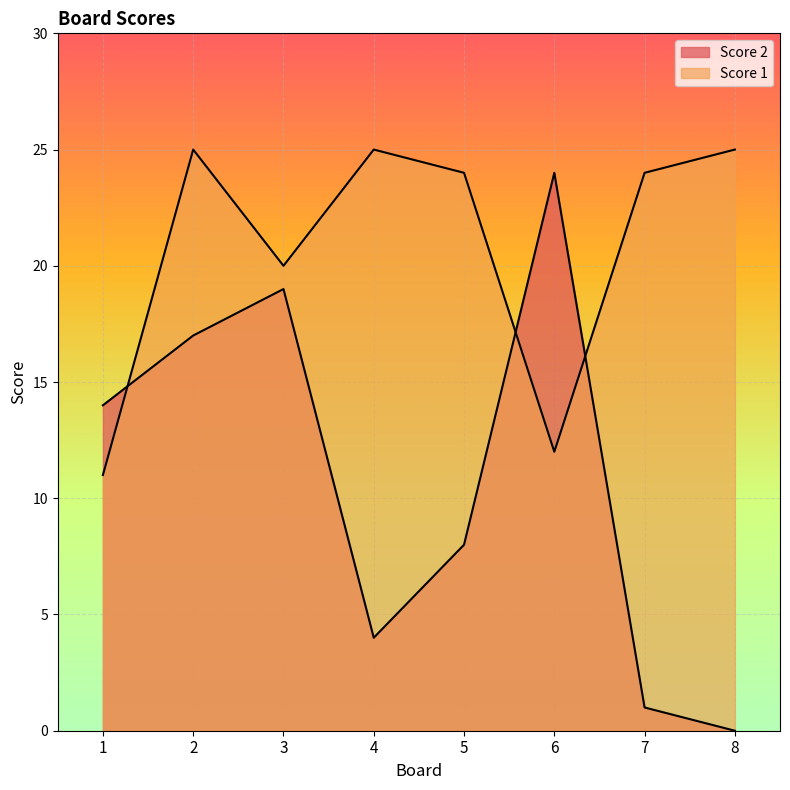

How many interior local valleys does the Score 2 series have?

1